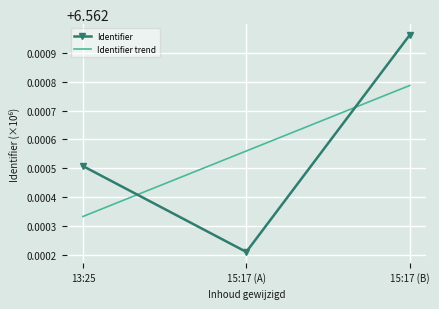

What is the greatest value displayed?

6.6